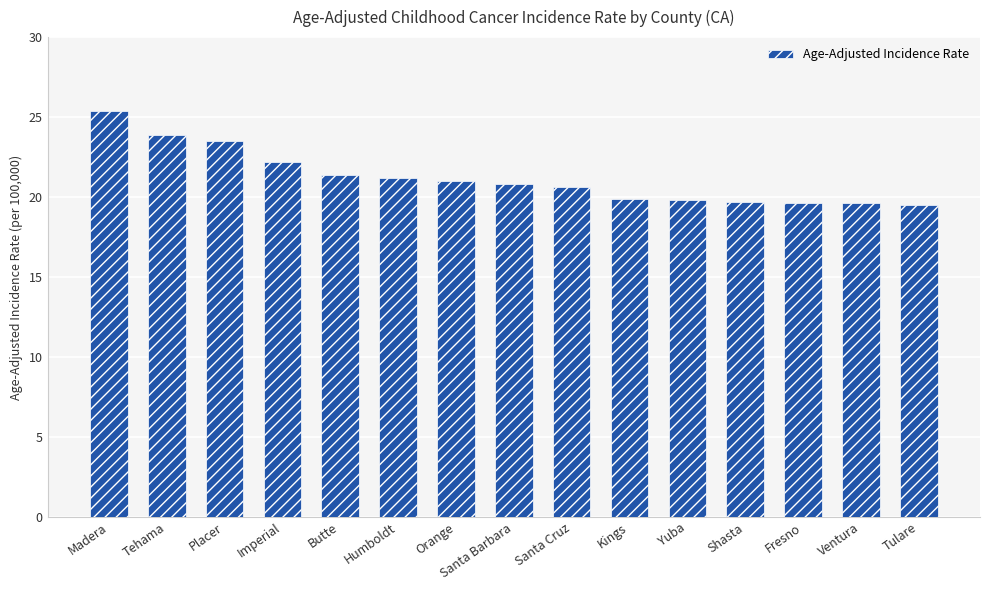

What is the ratio of the value at Tehama to the value at Yuba?

1.2